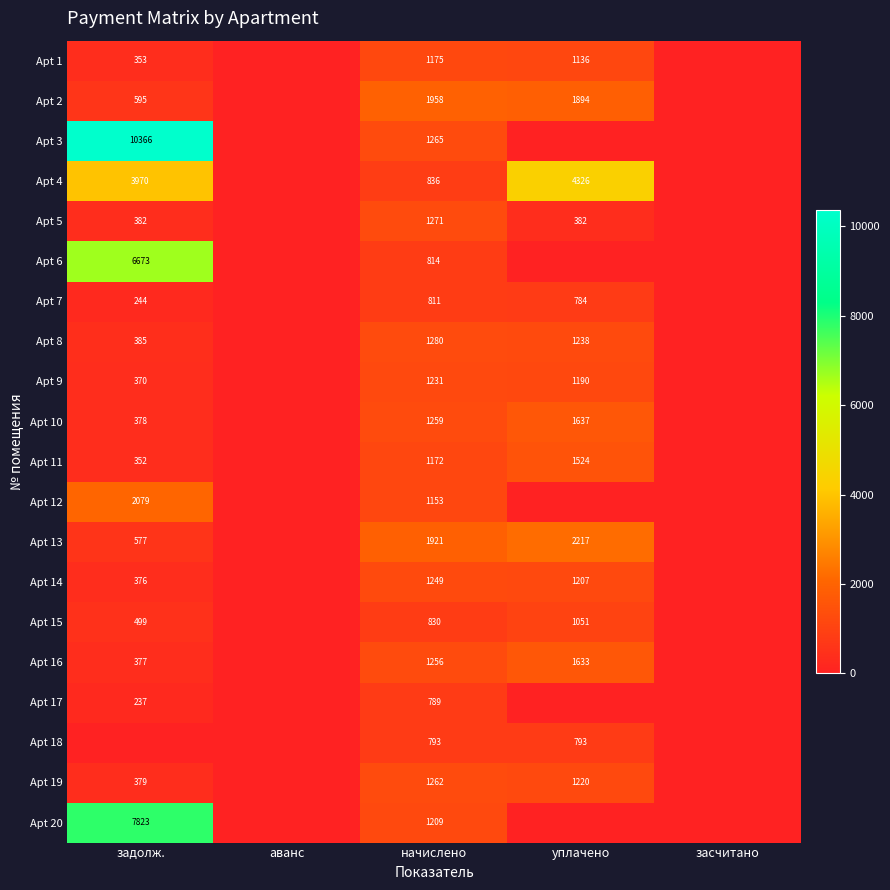

Between уплачено and задолж., which is larger?

уплачено